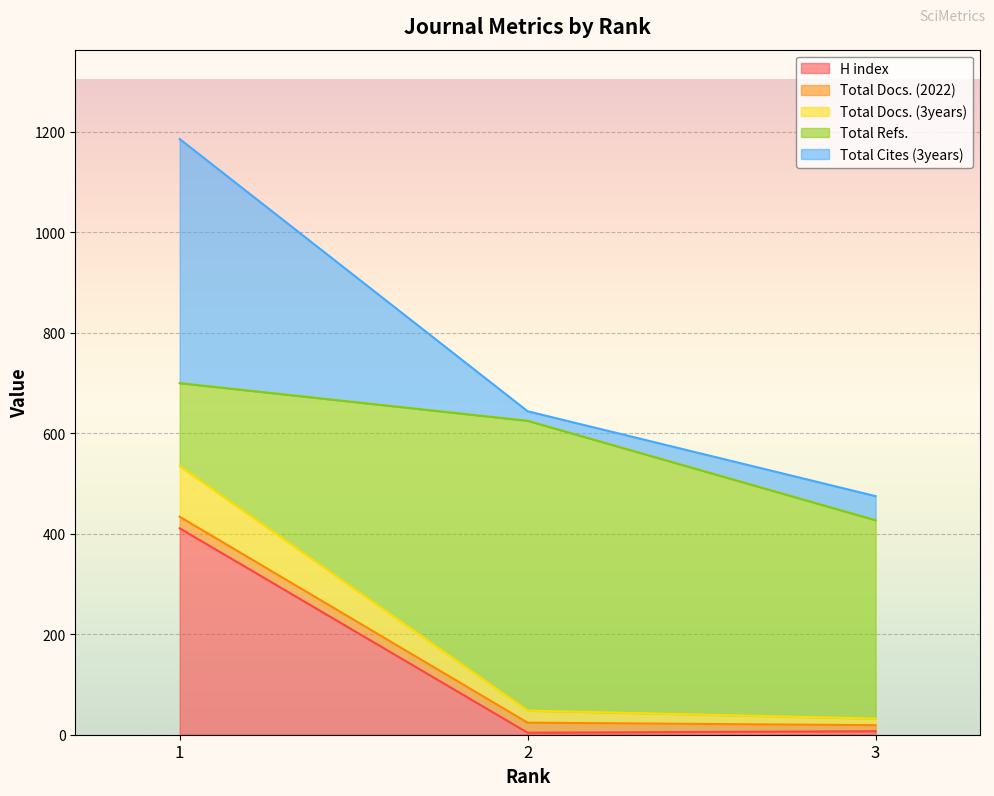

What is the highest value of the H index series?

411